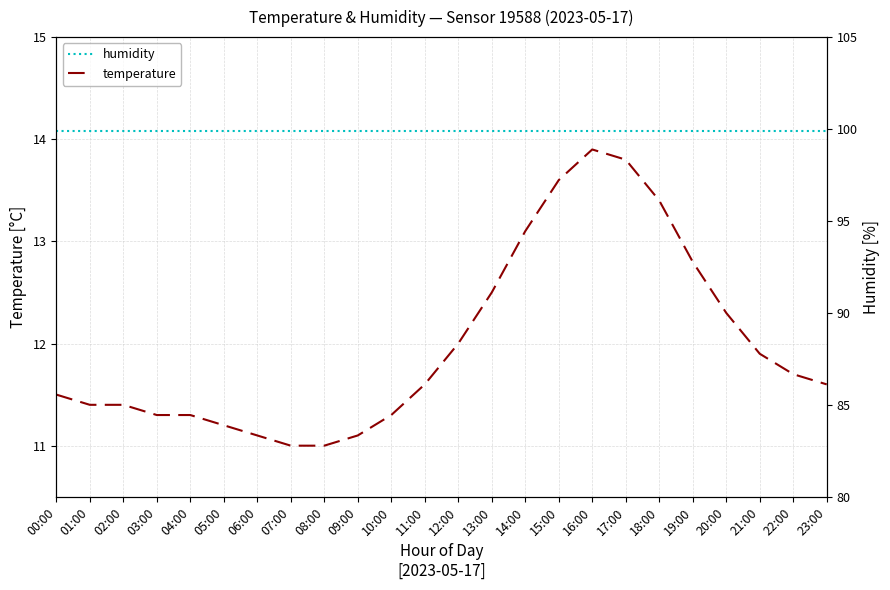

Rank the series by their average value, from highest to lowest.

humidity, temperature